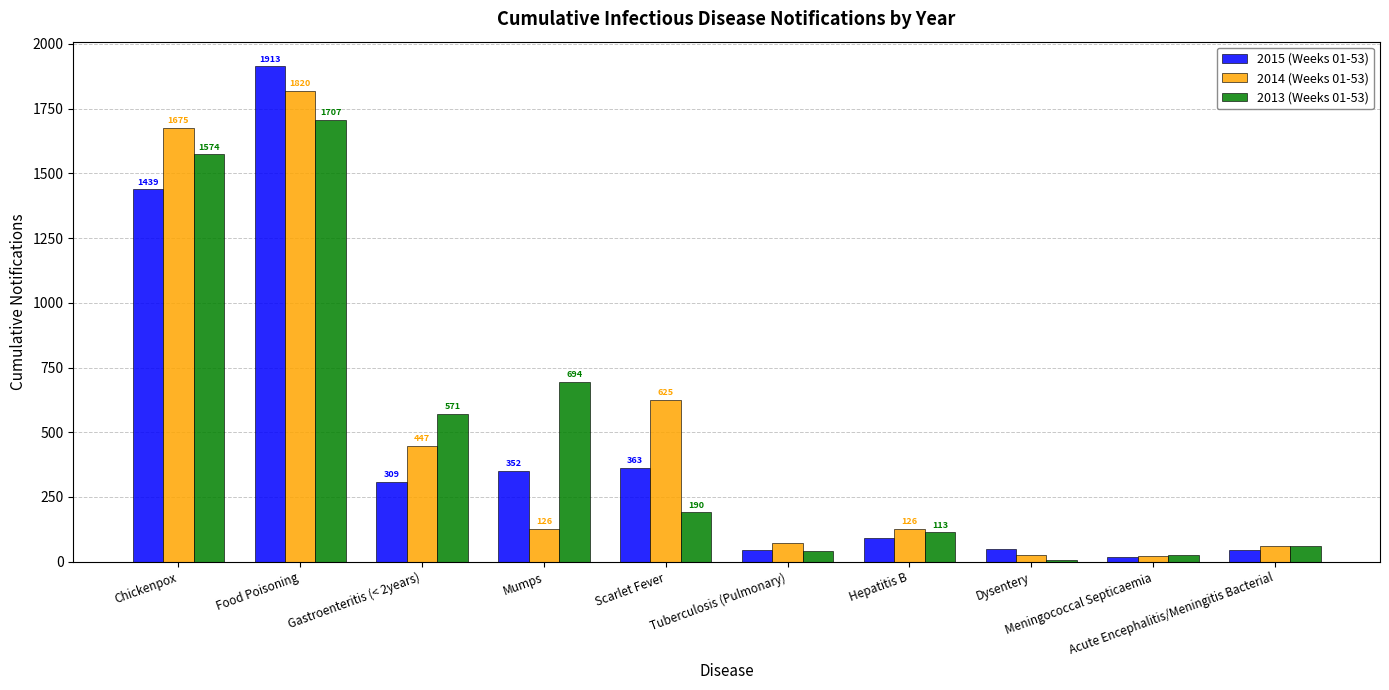

What is the sum of all 2013 (Weeks 01-53) values?

4983